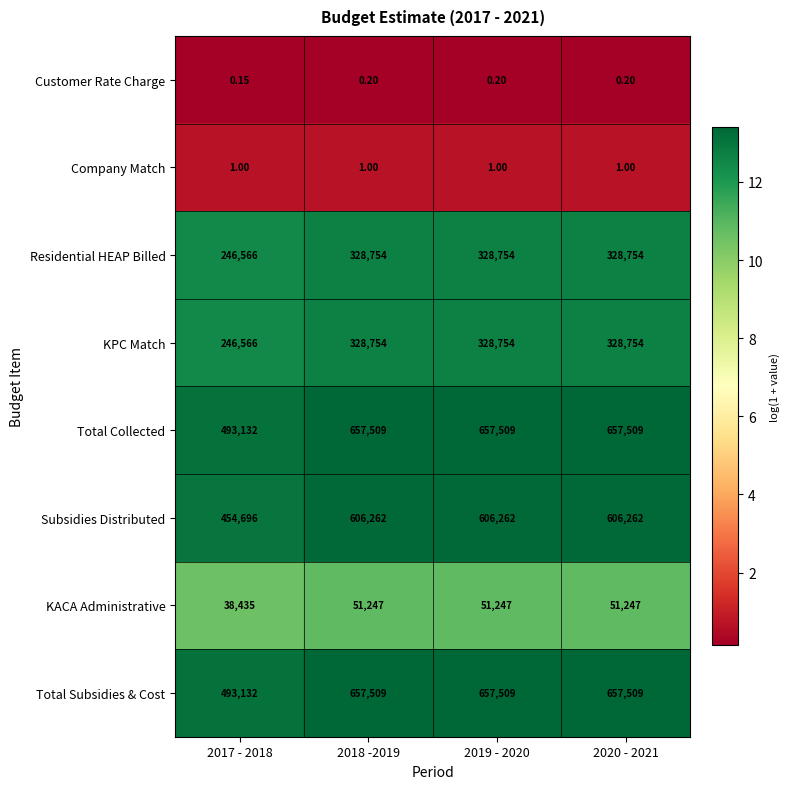

Is the value of KPC Match at 2017 - 2018 greater than the value of KACA Administrative at 2017 - 2018?

Yes